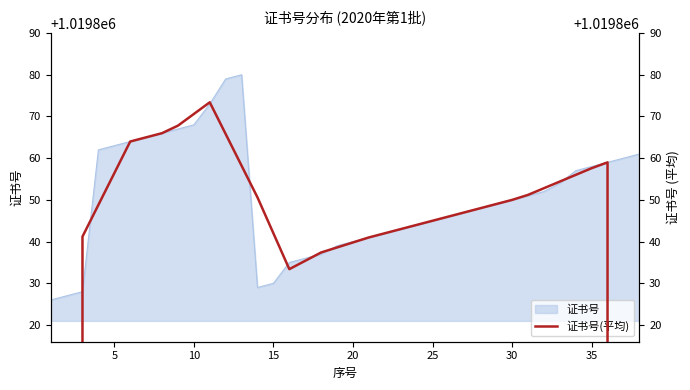

Is it true that 证书号 equals 1019850 at 30?

True